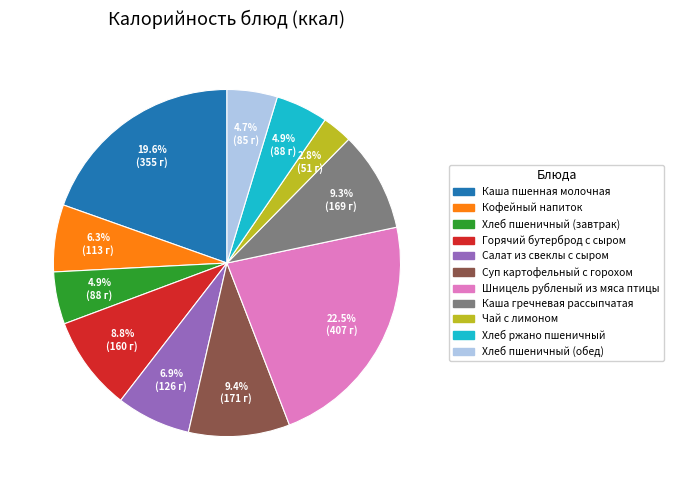

What is the ratio of the value at Каша гречневая рассыпчатая to the value at Кофейный напиток?

1.5